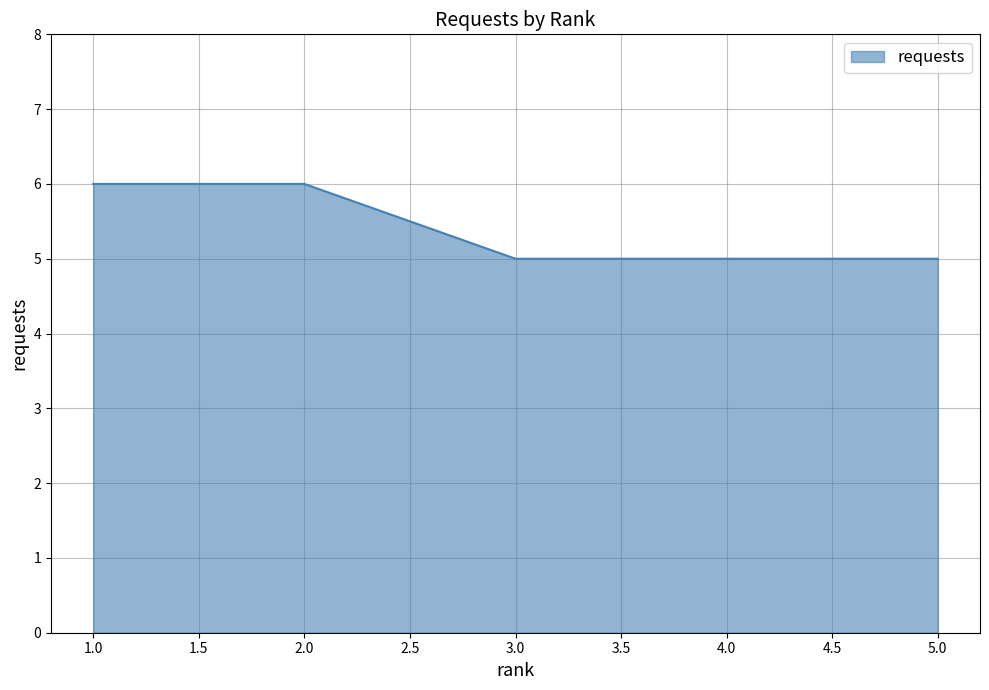

What is the maximum value shown in the chart?

6